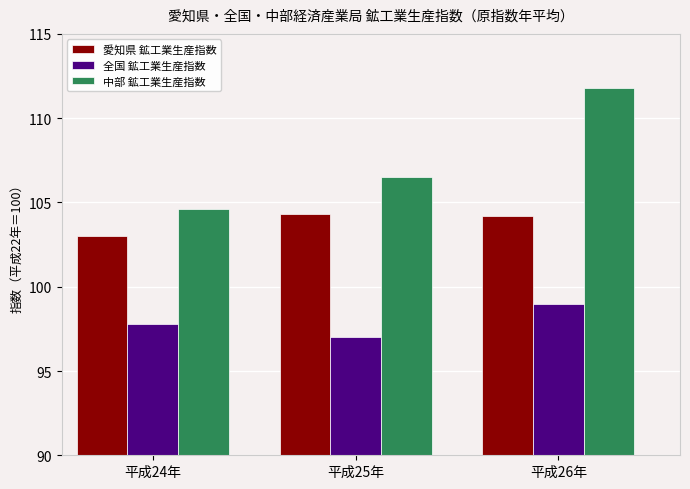

The value of 全国 鉱工業生産指数 at 平成25年 is 97.0. True or false?

True